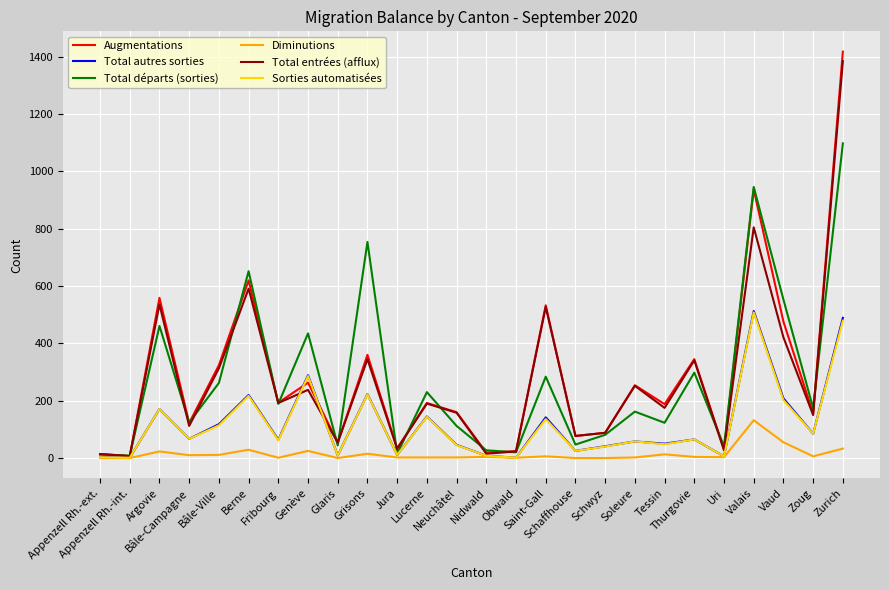

How many lines are shown in the chart?

6